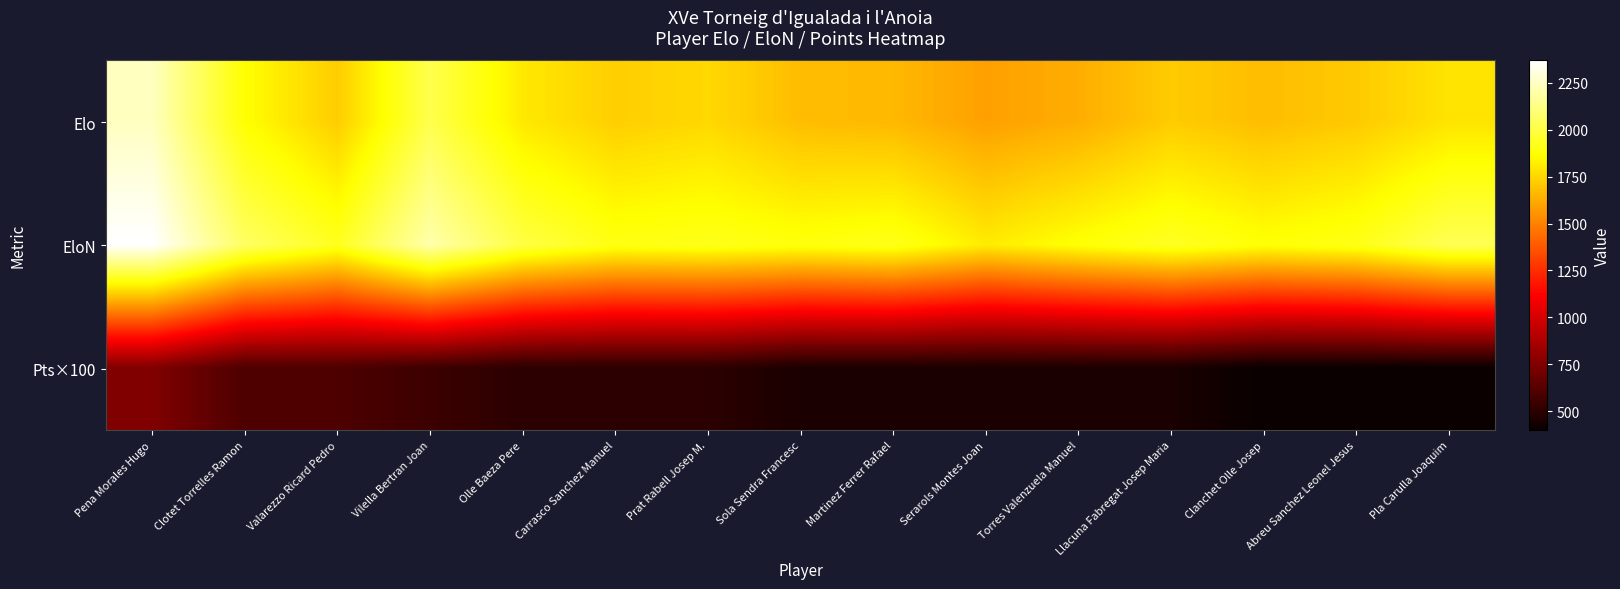

Rank the series at Pla Carulla Joaquim from lowest to highest value.

Pts×100, Elo, EloN